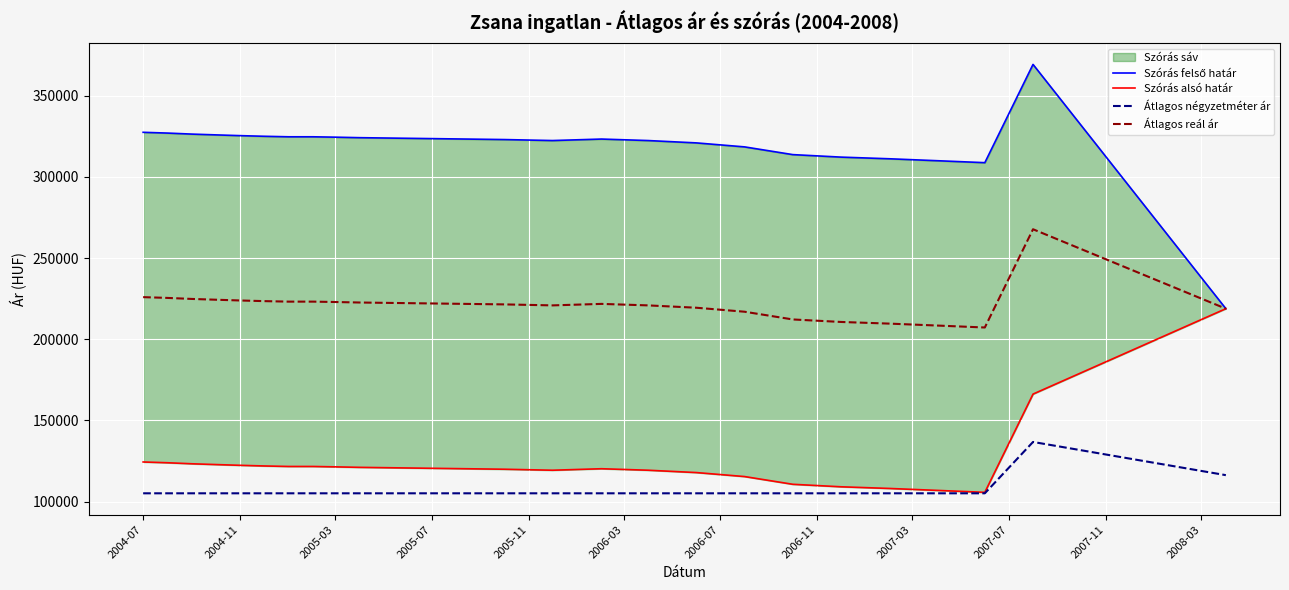

How many lines are shown in the chart?

4